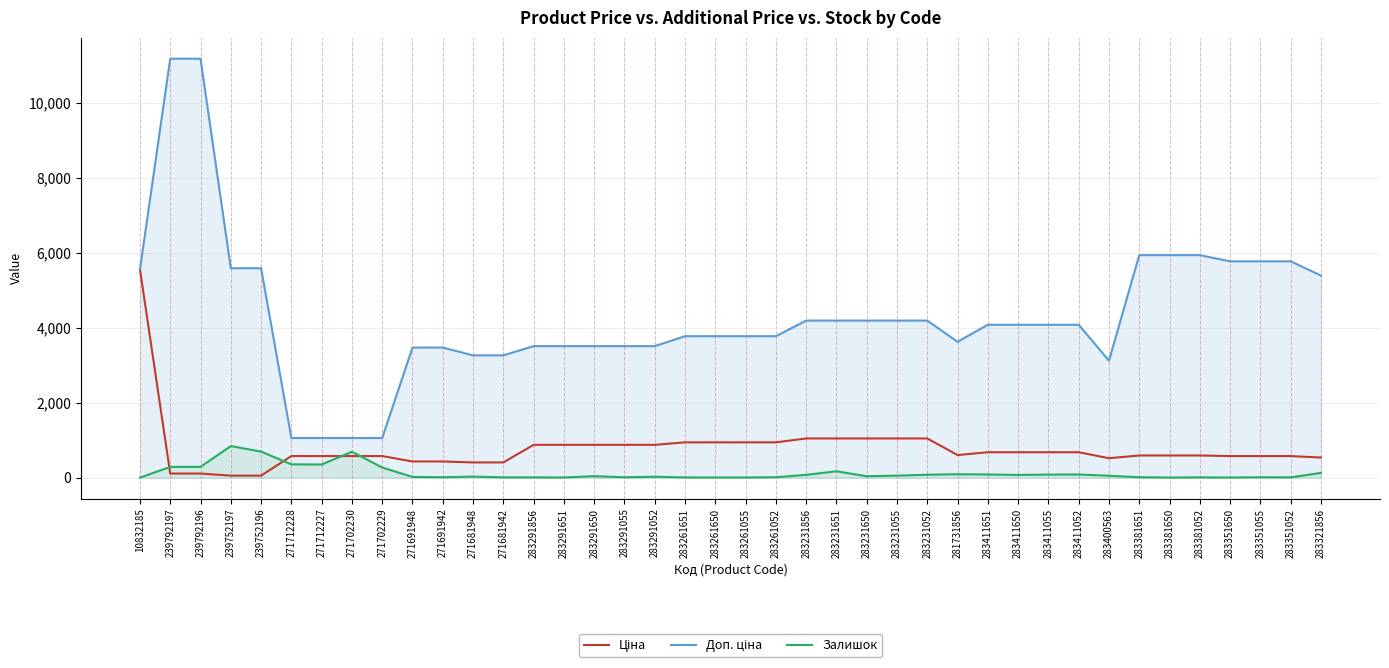

At 271712228, list the series in order from largest to smallest.

Доп. ціна, Ціна, Залишок